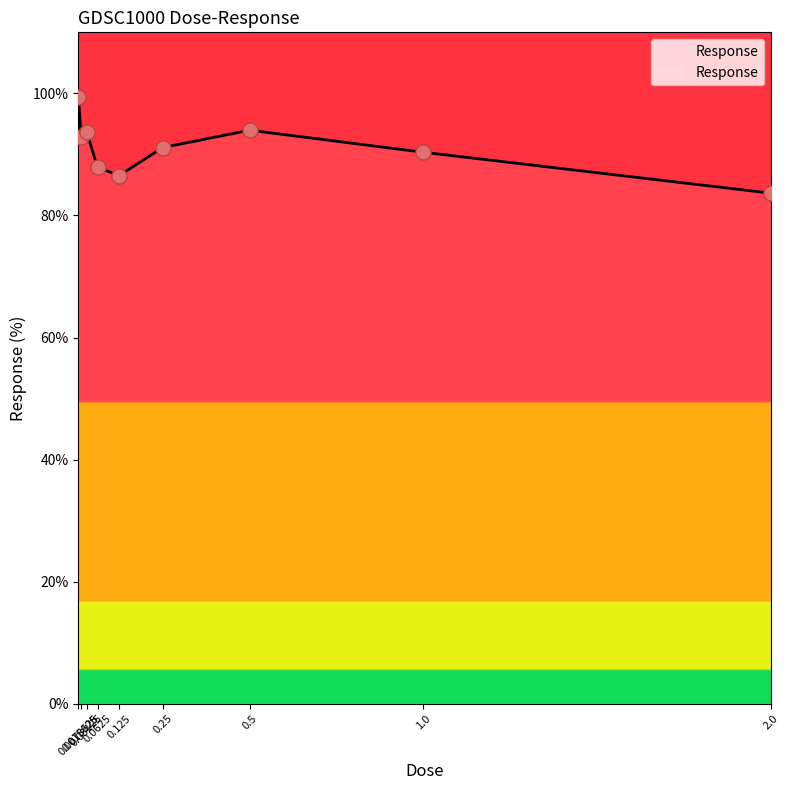

What is the change in value from 0.015625 to 0.5?

+1.2